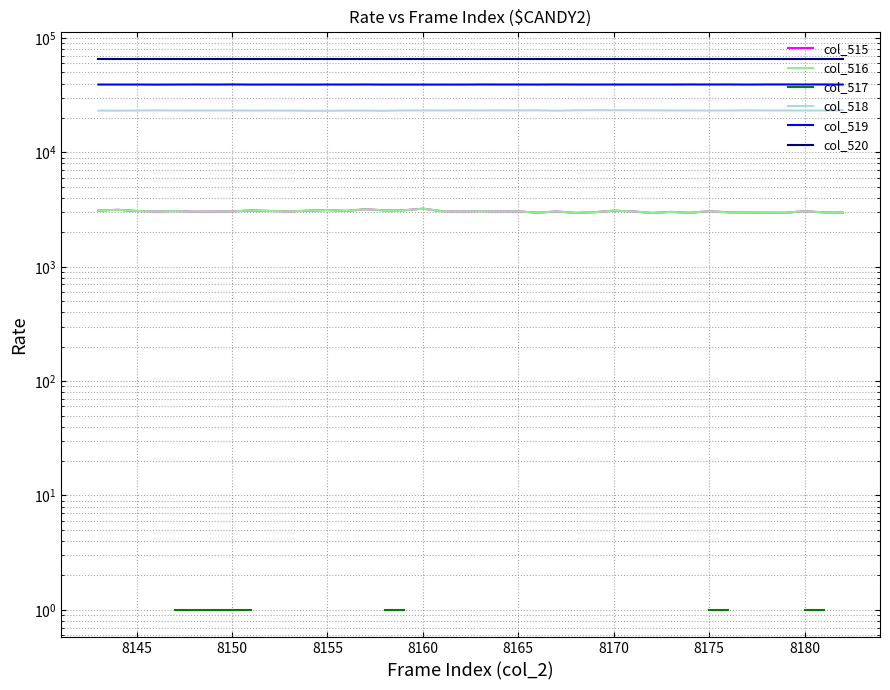

At which category does col_519 reach its first local peak?

8165